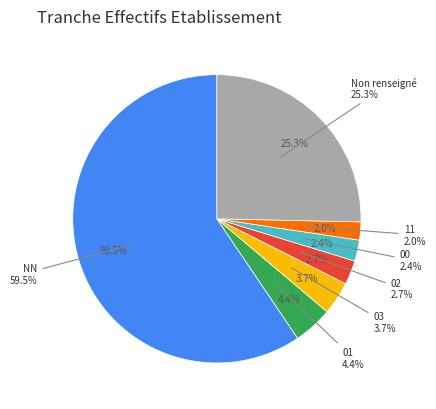

To the nearest percent, what percentage of the pie is ?

25%